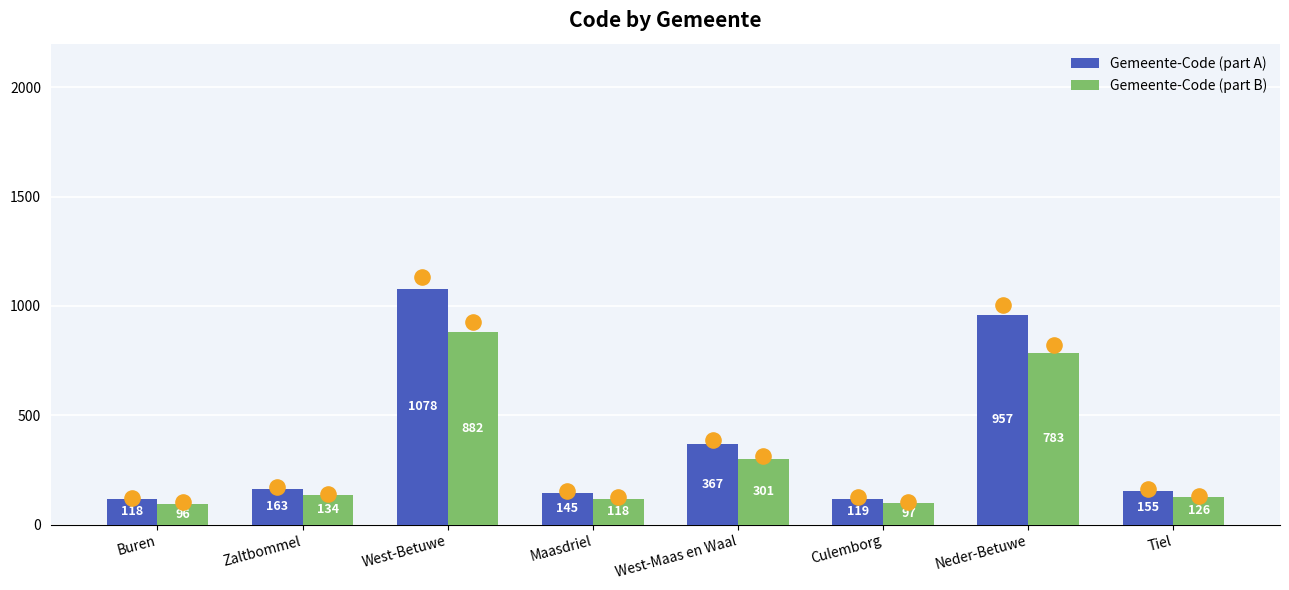

Which series has the largest total across all categories?

Gemeente-Code (part A)